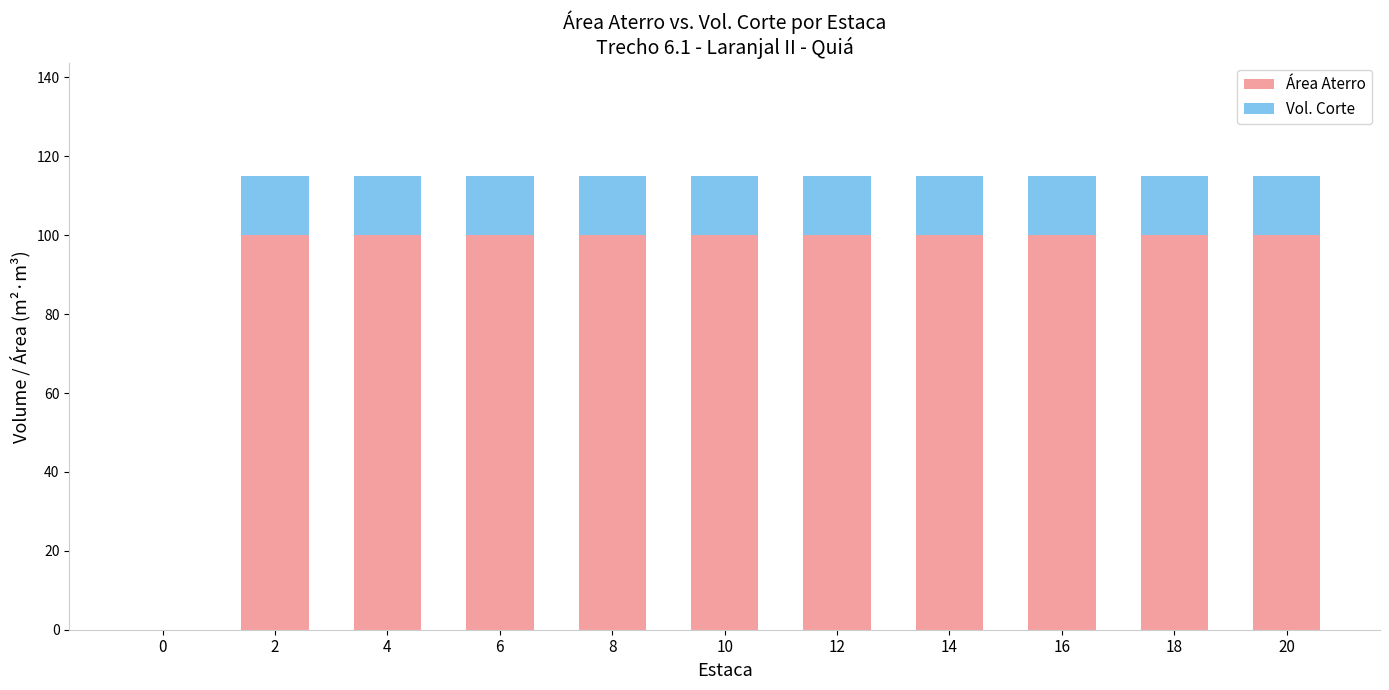

What is the highest value of the Área Aterro series?

100